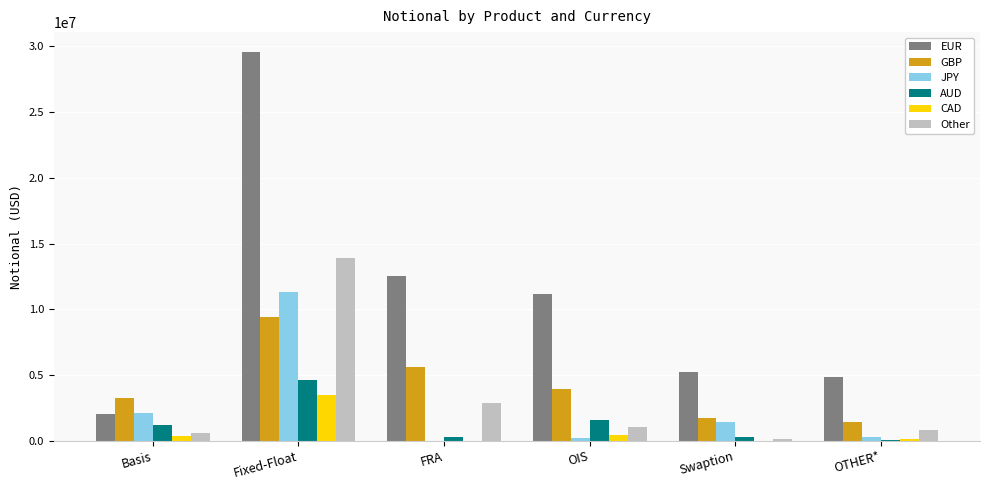

Between OIS and OTHER*, which series saw the biggest shift?

EUR